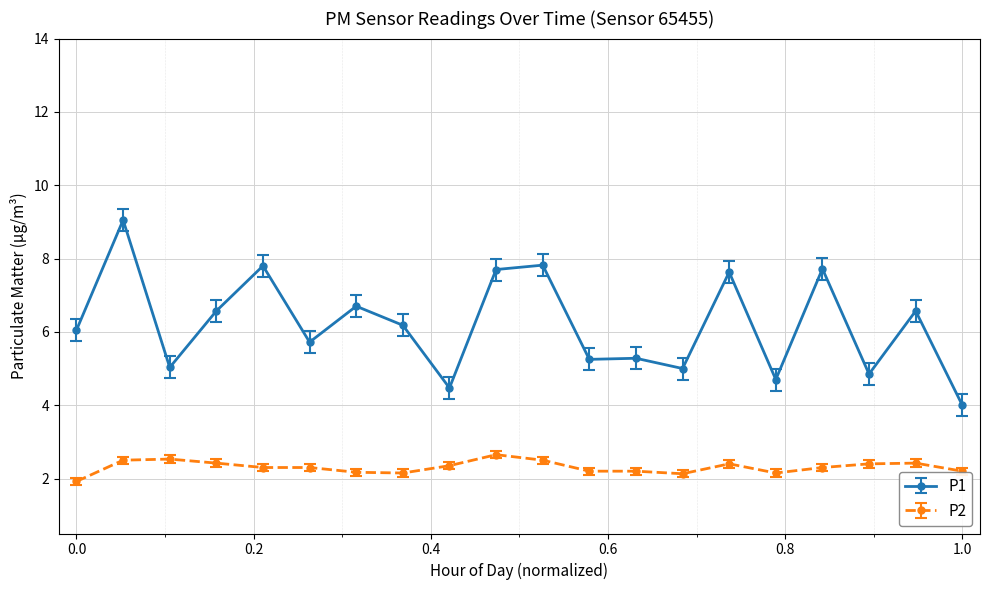

True or false: P2 and P1 cross at least once.

False